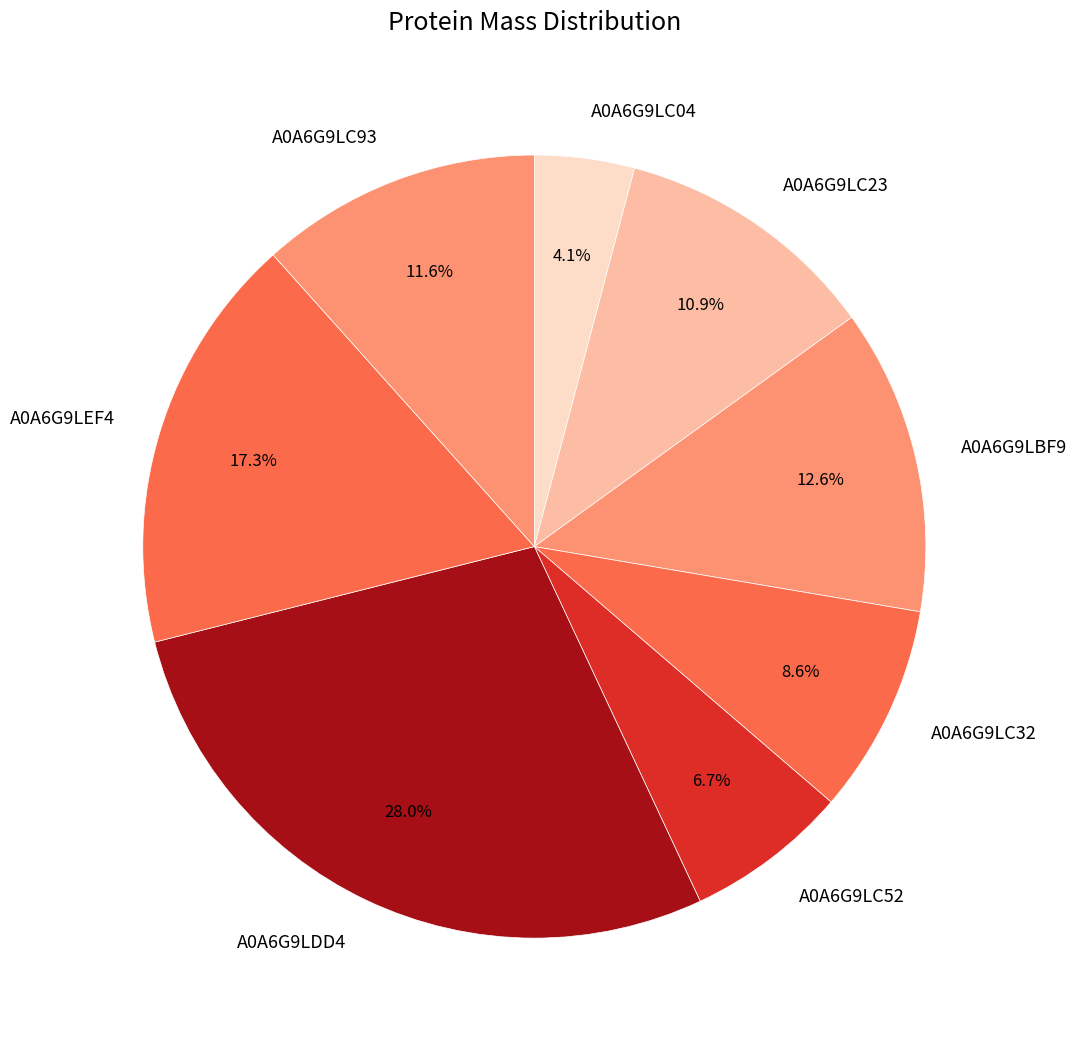

Is A0A6G9LEF4 the majority of the pie?

No